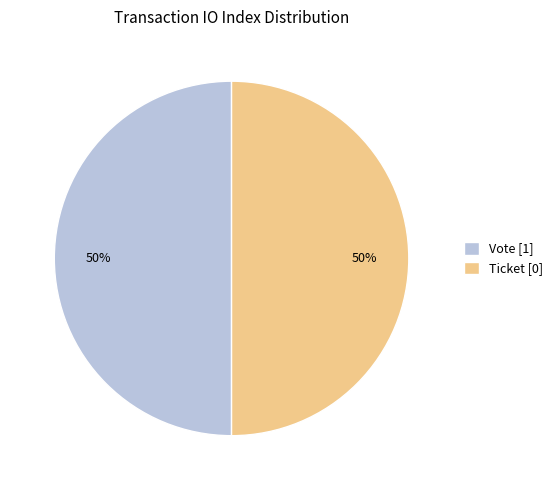

Combined, do Ticket [0] and Vote [1] account for over 50%?

Yes